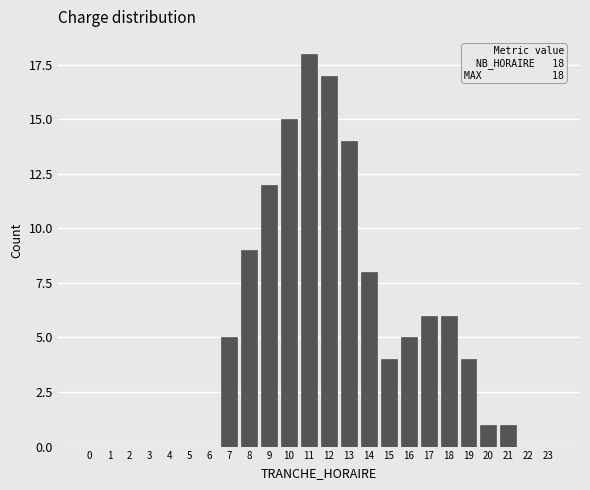

Reading right to left, what are all the values shown in this chart?

23=0	22=0	21=1	20=1	19=4	18=6	17=6	16=5	15=4	14=8	13=14	12=17	11=18	10=15	9=12	8=9	7=5	6=0	5=0	4=0	3=0	2=0	1=0	0=0